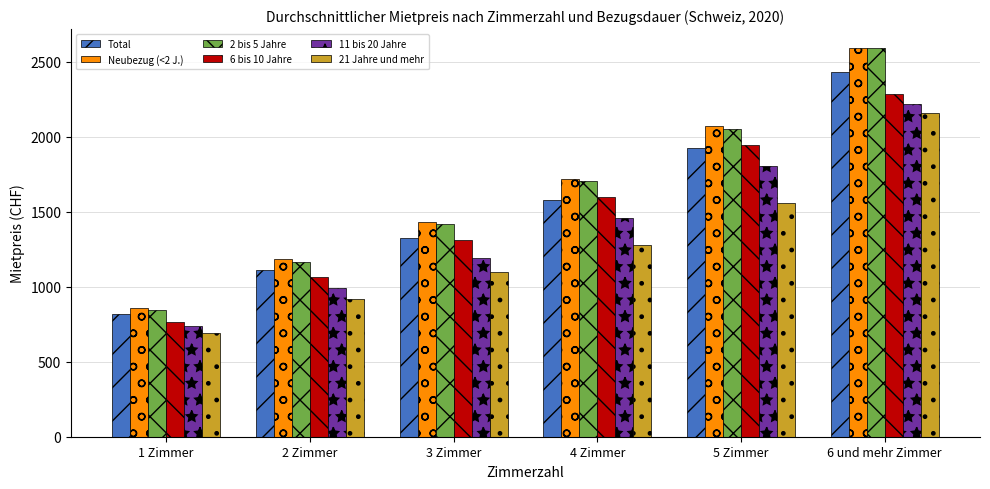

What is the sum of all 21 Jahre und mehr values?

7704